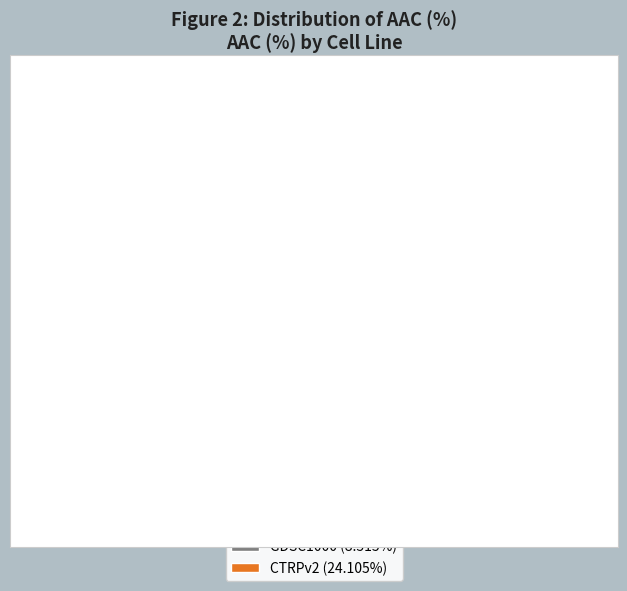

What portion of the pie excludes GDSC1000?

73.9%